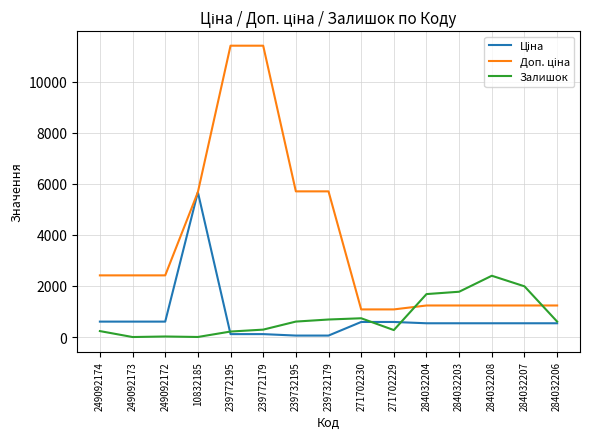

Does the chart have visible grid lines?

Yes